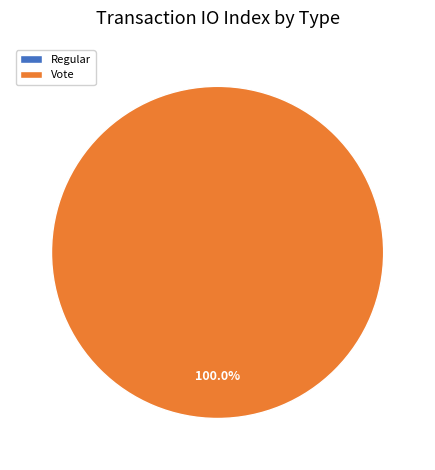

True or false: Regular accounts for 1% of the total.

False